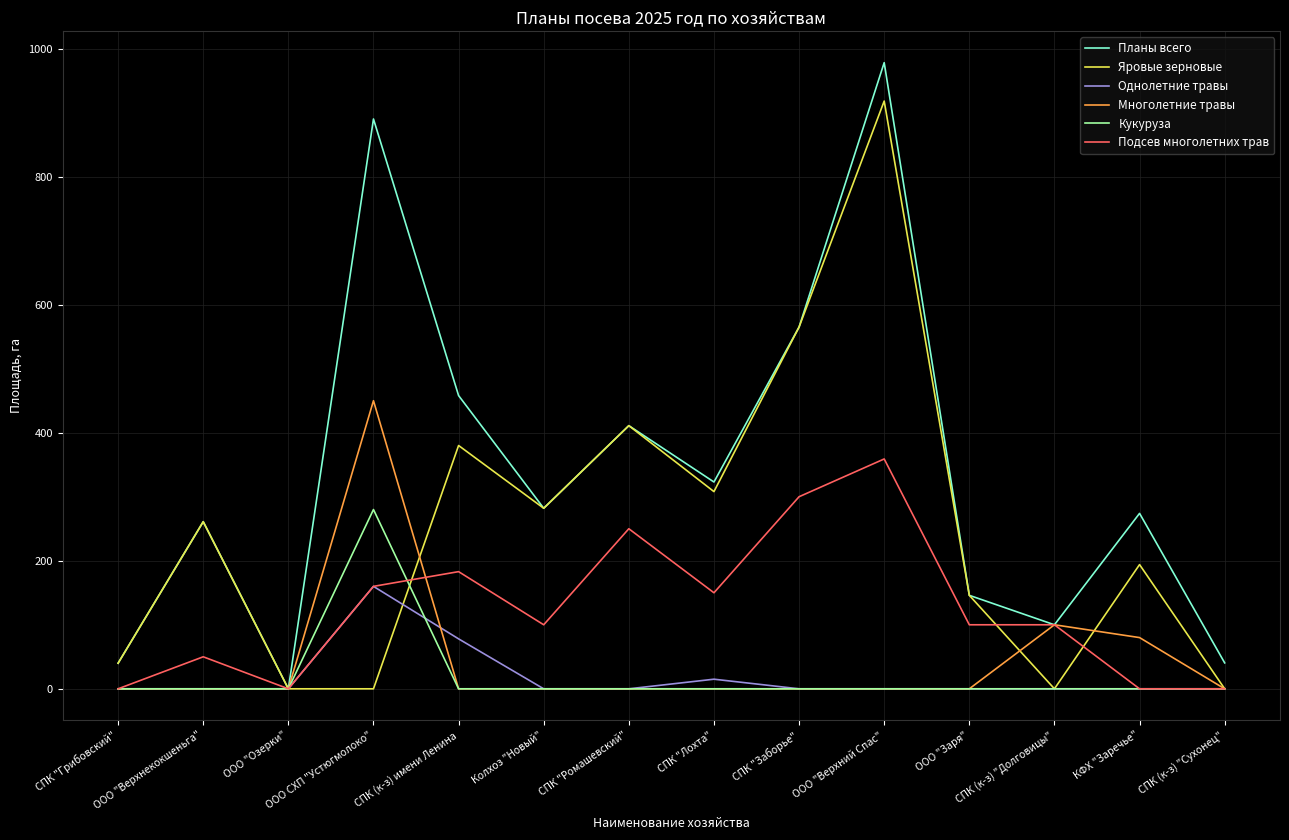

What position from the right is ООО "Верхний Спас"?

5